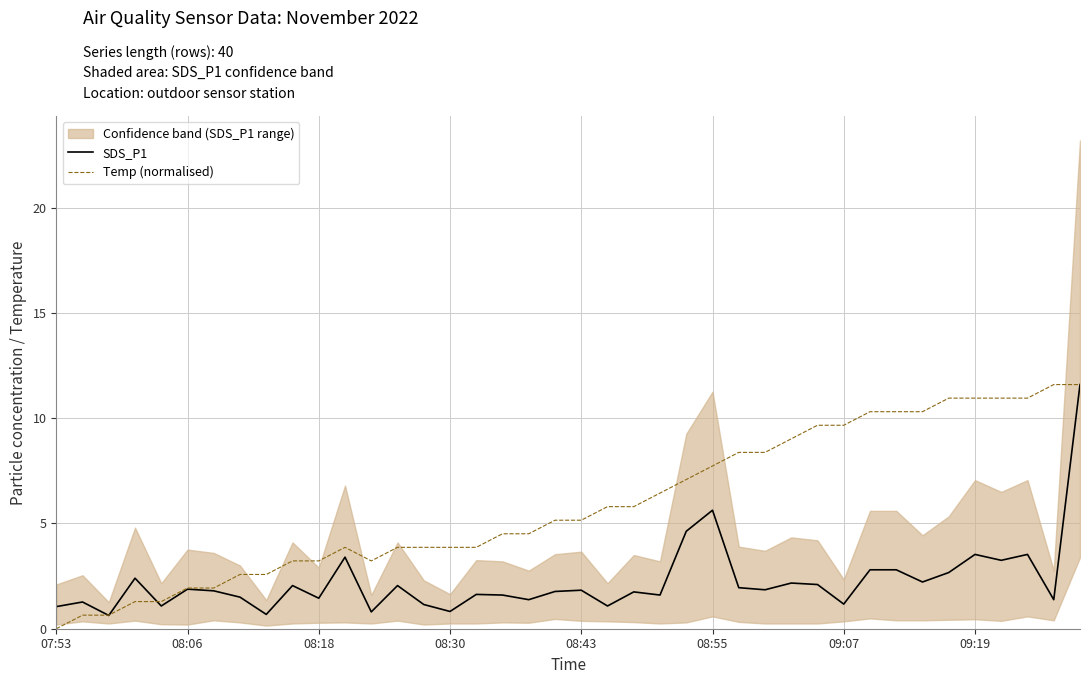

The Temp (normalised) series shows 11.1 at 08:55. True or false?

False